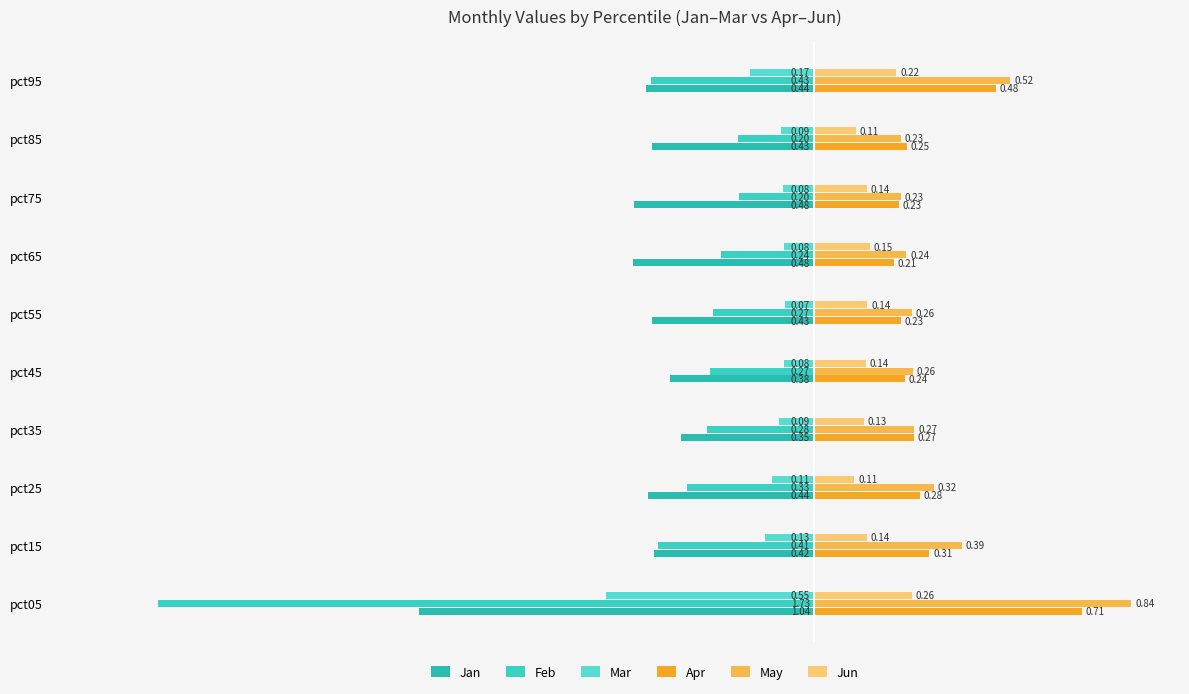

What is the minimum value for Mar?

-0.5